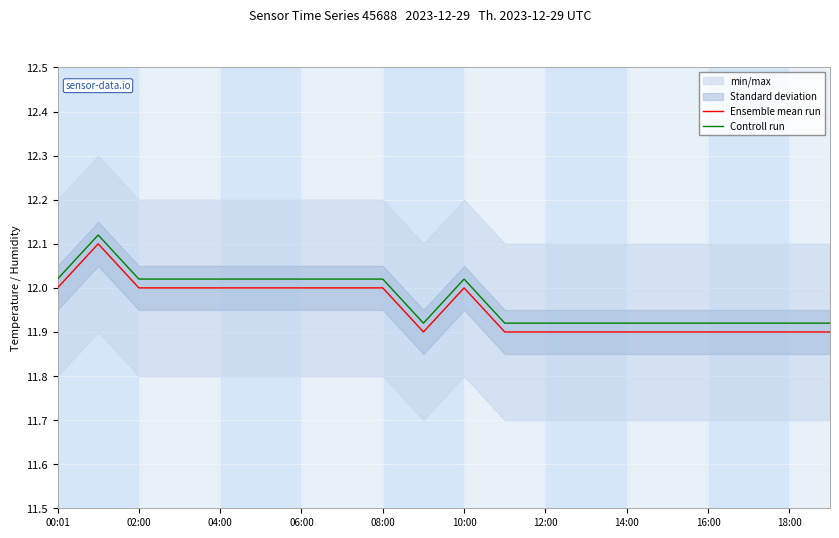

True or false: Ensemble mean run and Controll run intersect in this chart.

False